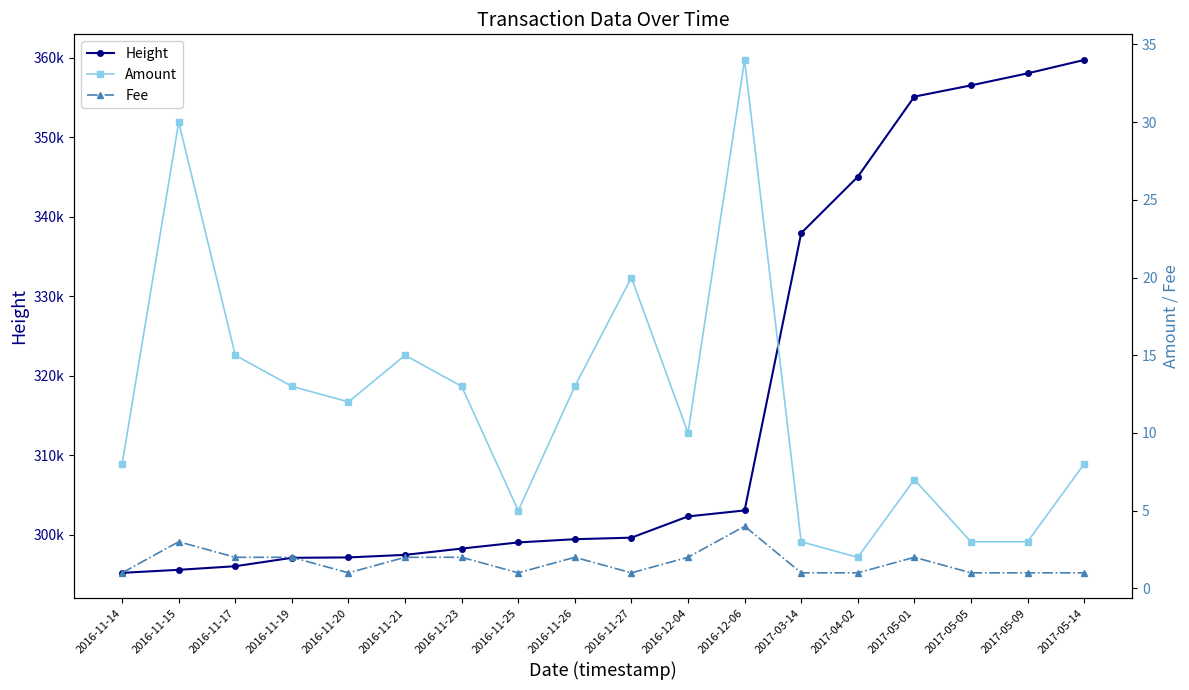

At which category does Fee reach its first local valley?

2016-11-20